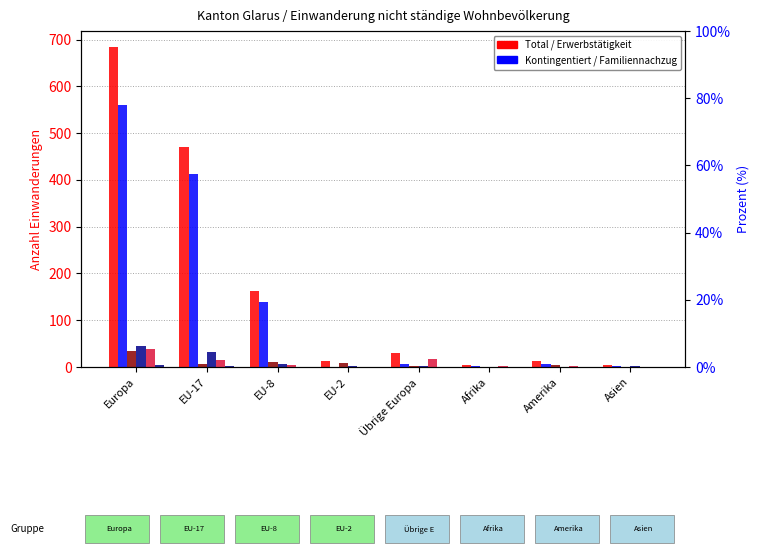

Does the chart contain any negative values?

No